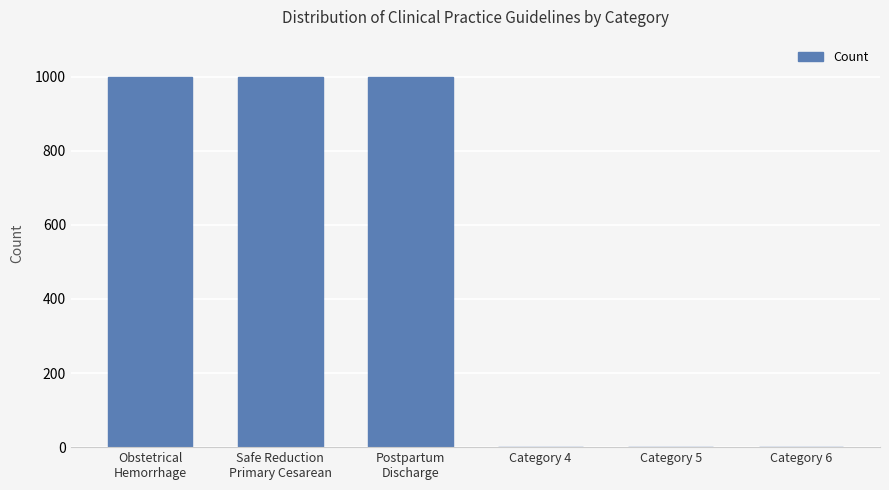

The value at Category 6 is 0. True or false?

True